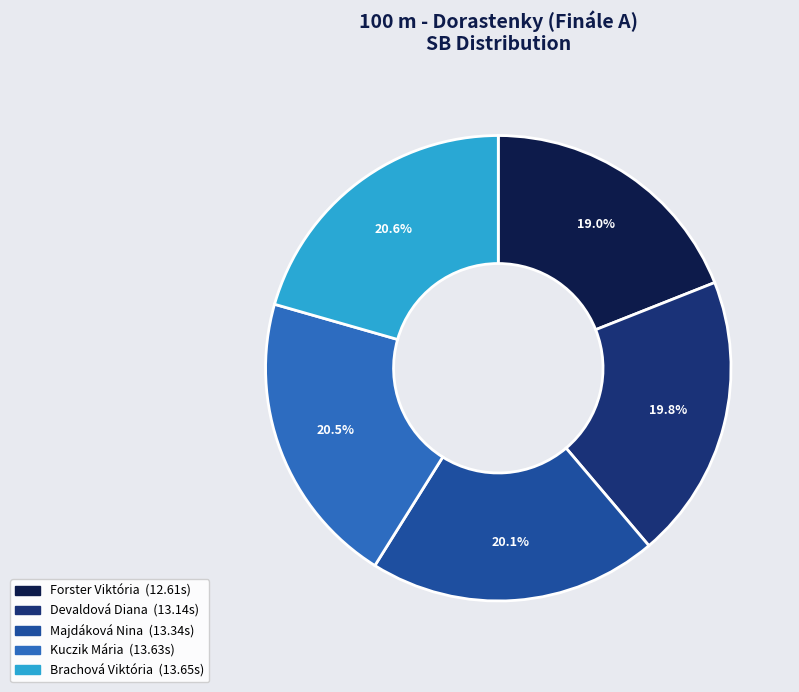

How many segments does this pie chart have?

5